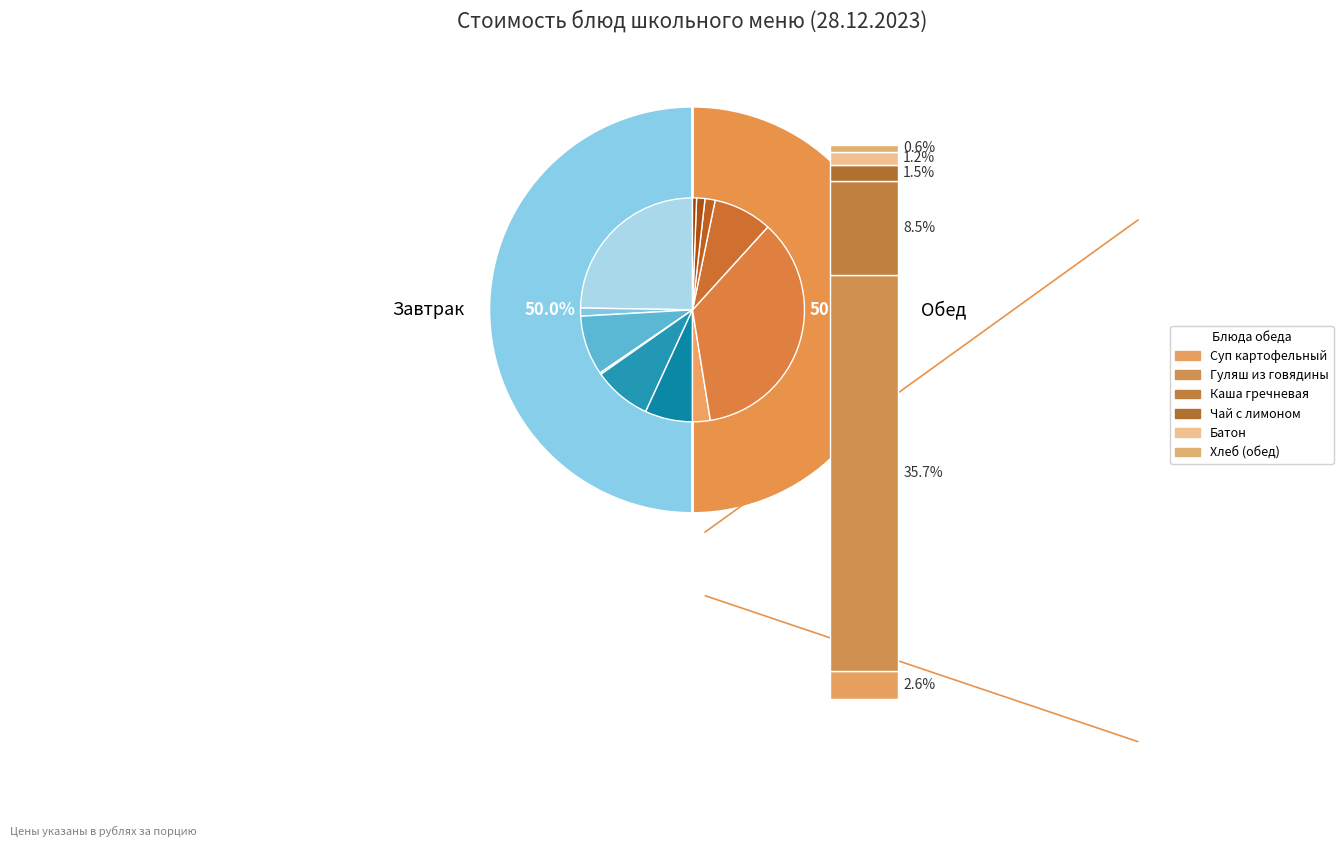

Which category has the biggest portion of the pie?

Гуляш из говядины